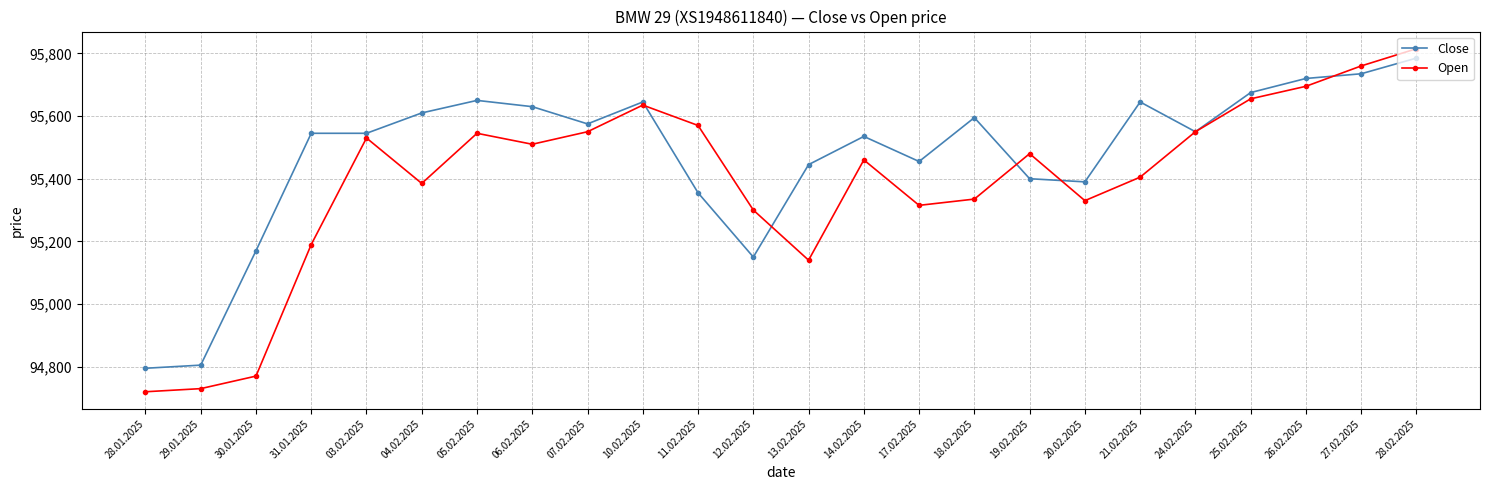

What are all the series names shown in the legend?

Close, Open